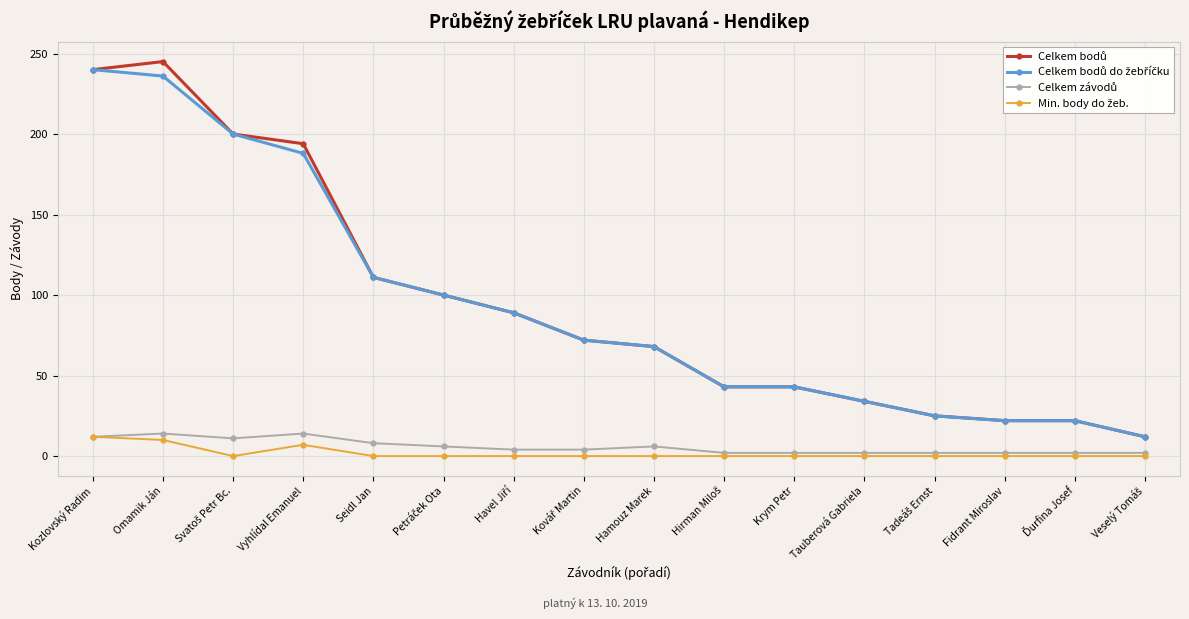

What is the difference between the highest and lowest values at Omamik Ján?

235